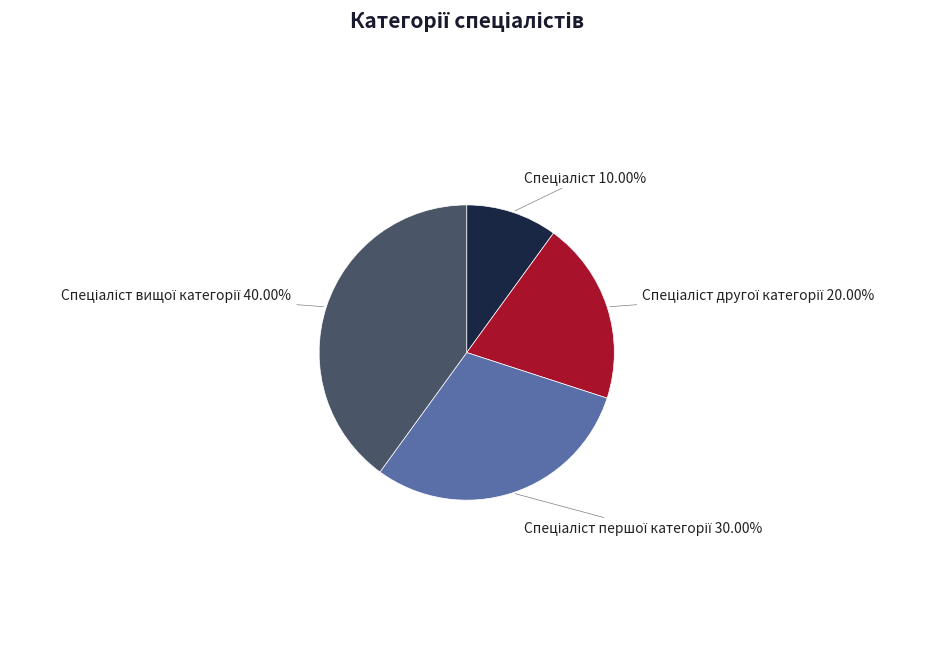

Does any single category account for the majority?

No